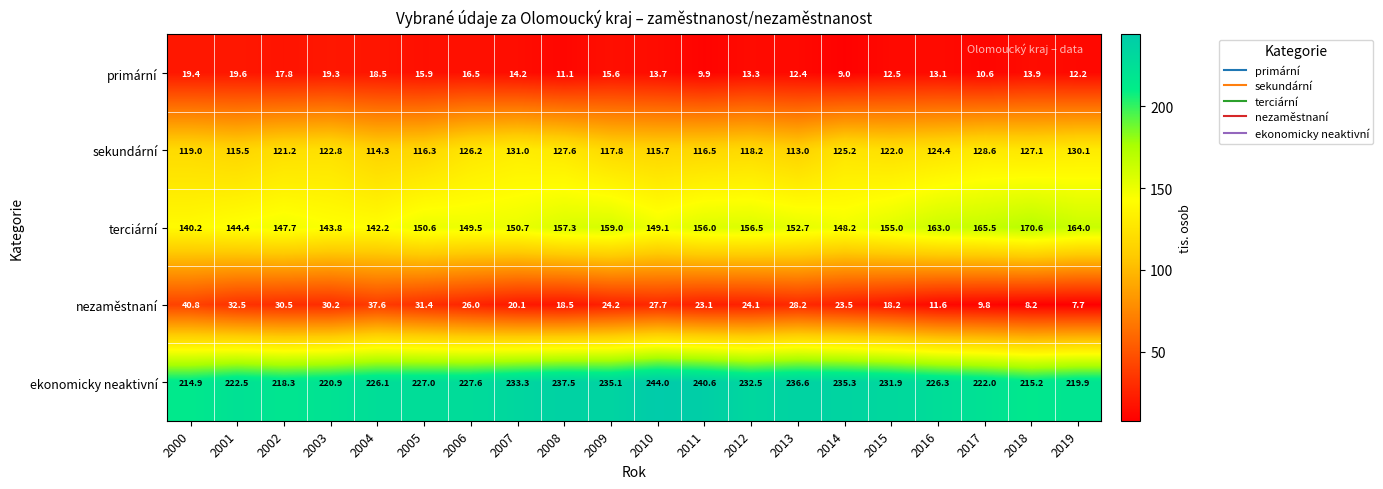

What is the sum of all nezaměstnaní values?

473.9